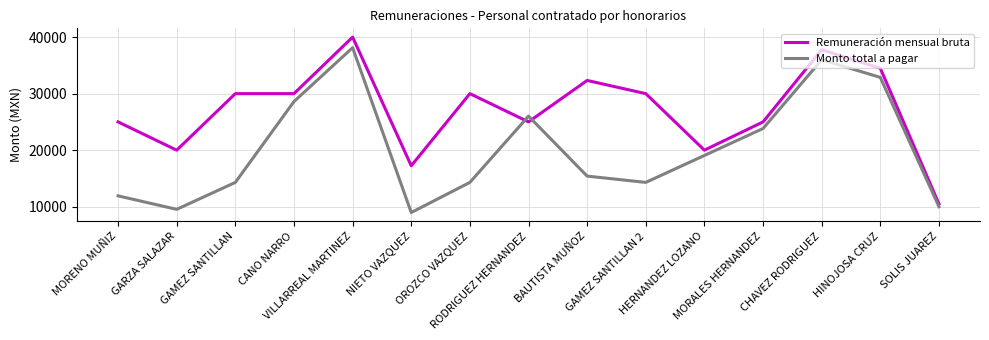

Between which two adjacent categories do Monto total a pagar and Remuneración mensual bruta first intersect?

OROZCO VAZQUEZ and RODRIGUEZ HERNANDEZ